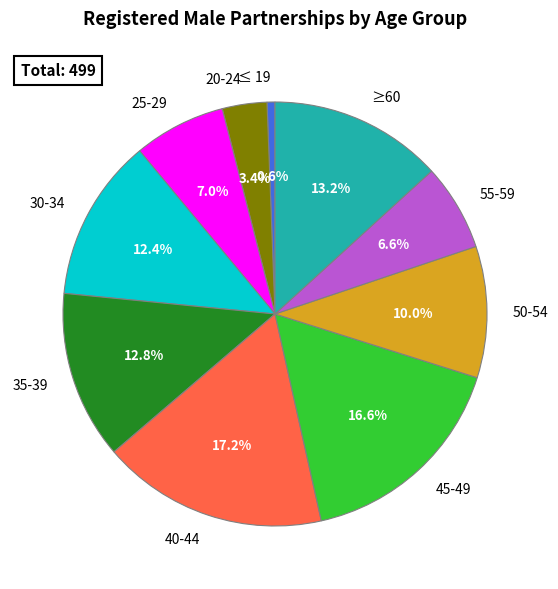

Does 20-24 represent more than half of the total?

No